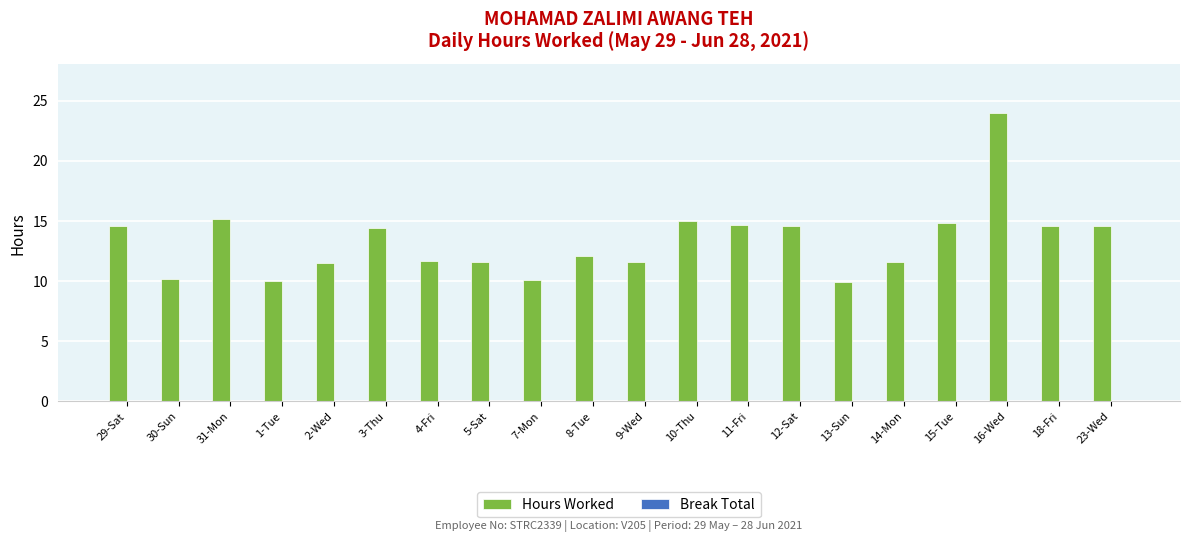

At which label does the data first exceed 14?

29-Sat